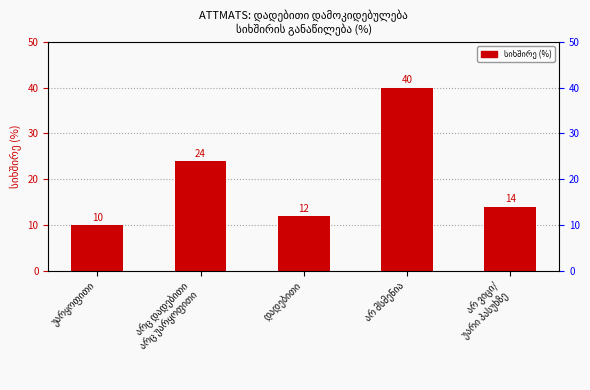

What is the label of the 5th bar from the right?

უარყოფითი